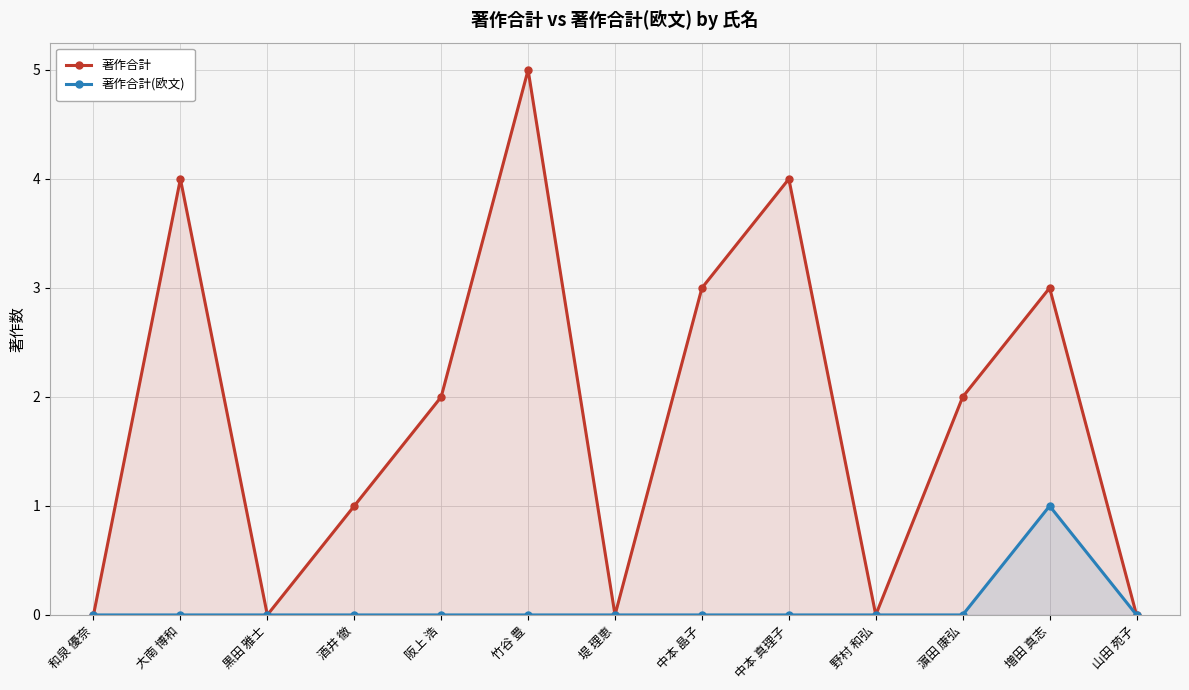

Rank the series at 中本 晶子 from highest to lowest value.

著作合計, 著作合計(欧文)